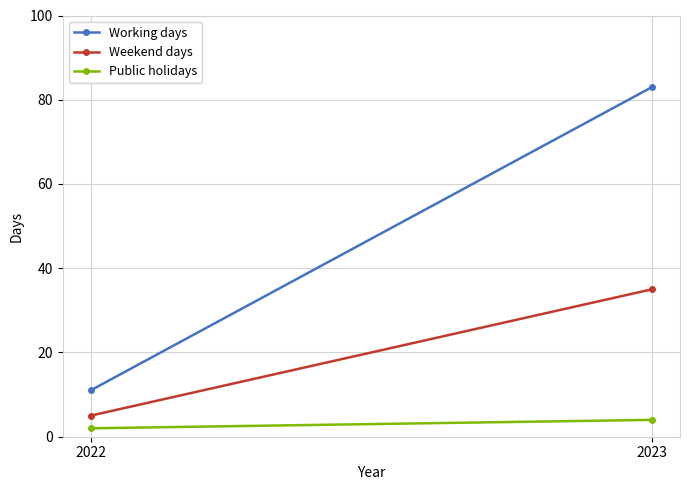

What is the total value across all series at 2022?

18